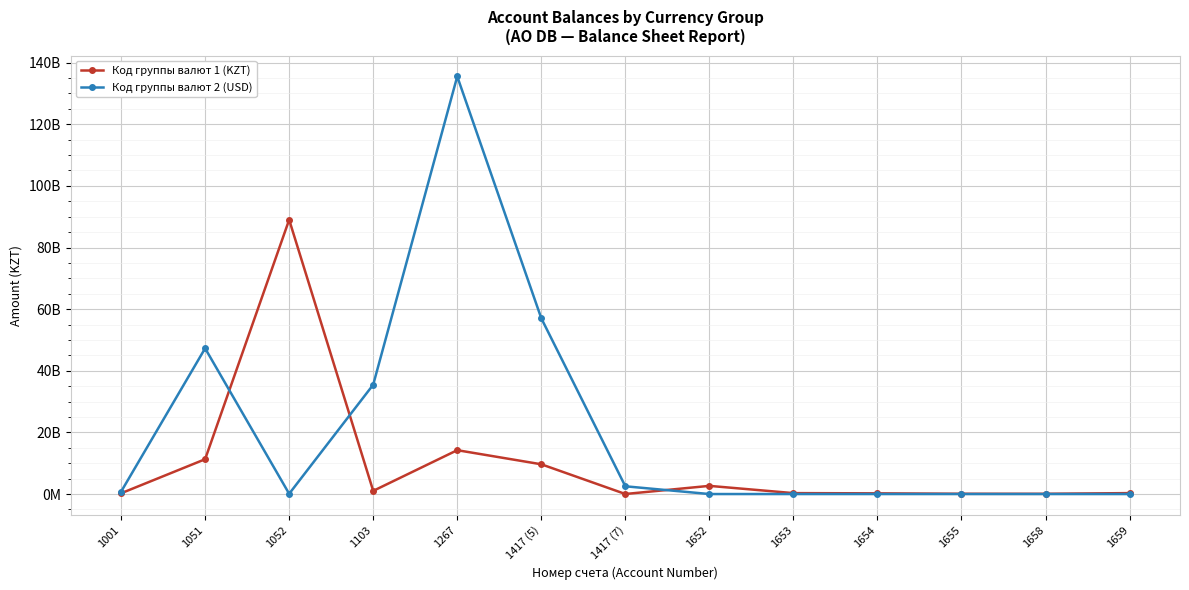

What are all the series names shown in the legend?

Код группы валют 1 (KZT), Код группы валют 2 (USD)